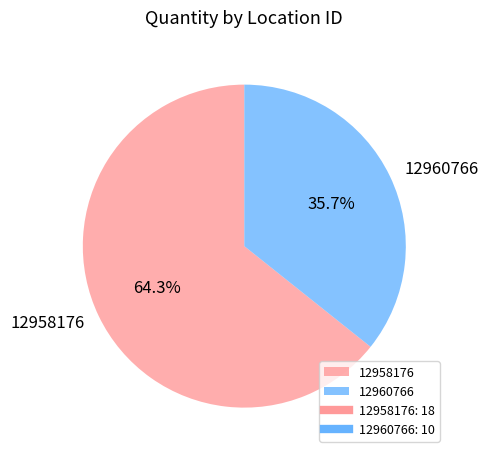

Which slice represents more than half of the pie?

12958176